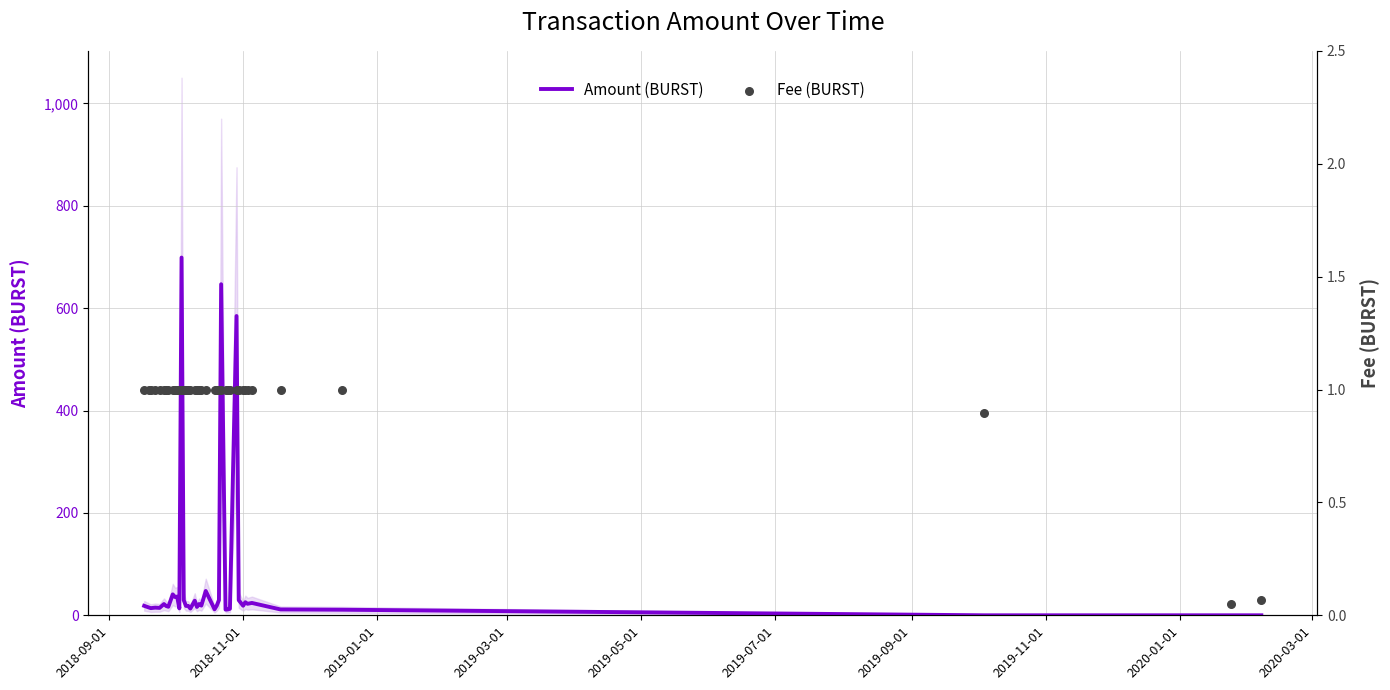

What are all the series names shown in the legend?

Amount (BURST), Fee (BURST)